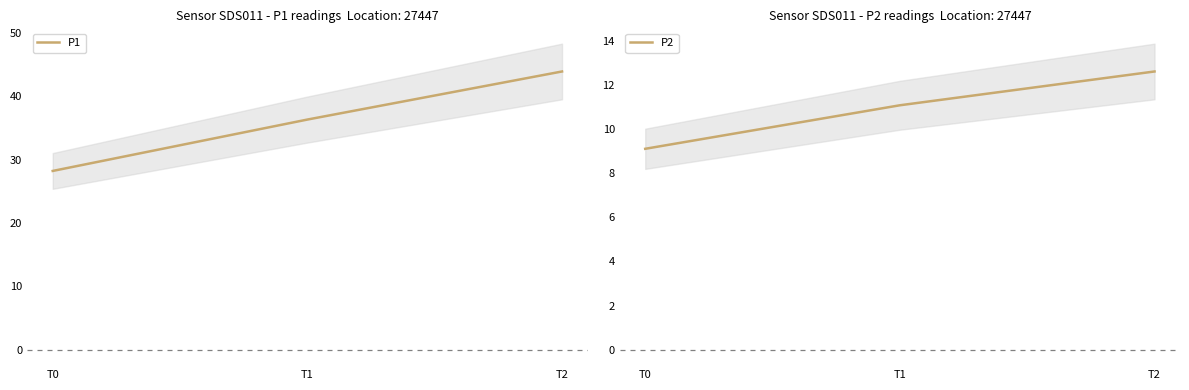

What are all the series names shown in the legend?

P1, P2